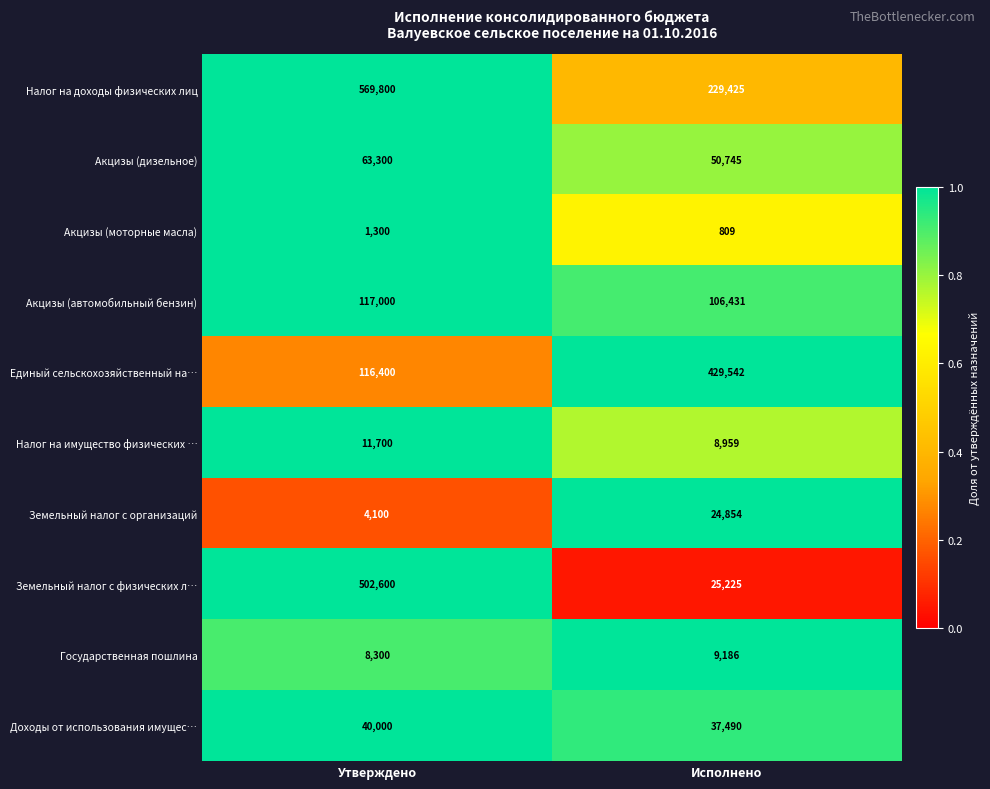

Rank the series by their maximum value, from lowest to highest.

Акцизы (моторные масла), Государственная пошлина, Налог на имущество физических …, Земельный налог с организаций, Доходы от использования имущес…, Акцизы (дизельное), Акцизы (автомобильный бензин), Единый сельскохозяйственный на…, Земельный налог с физических л…, Налог на доходы физических лиц